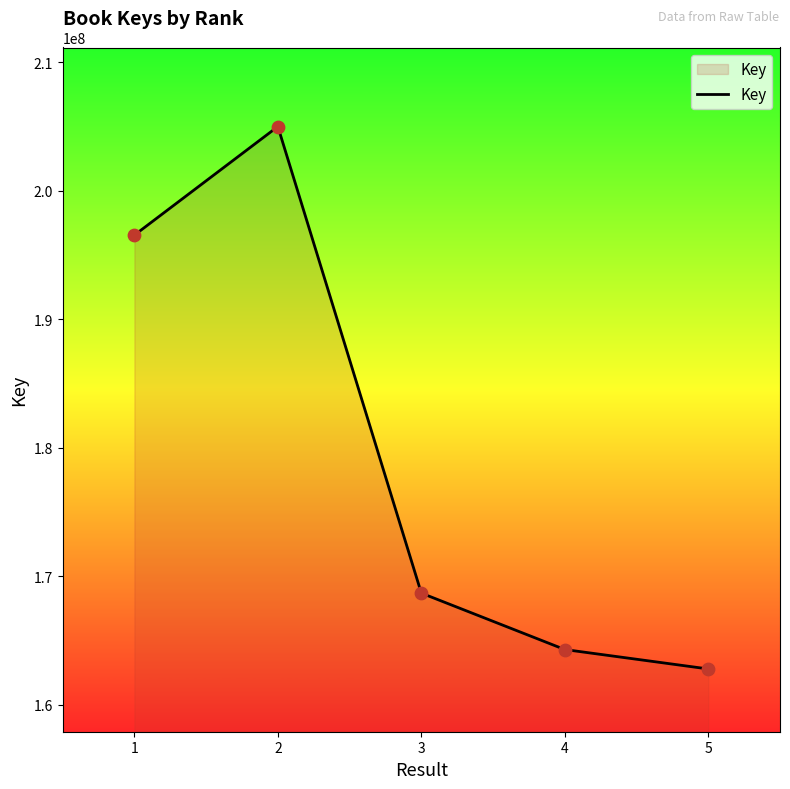

Between 4 and 2, which is larger?

2